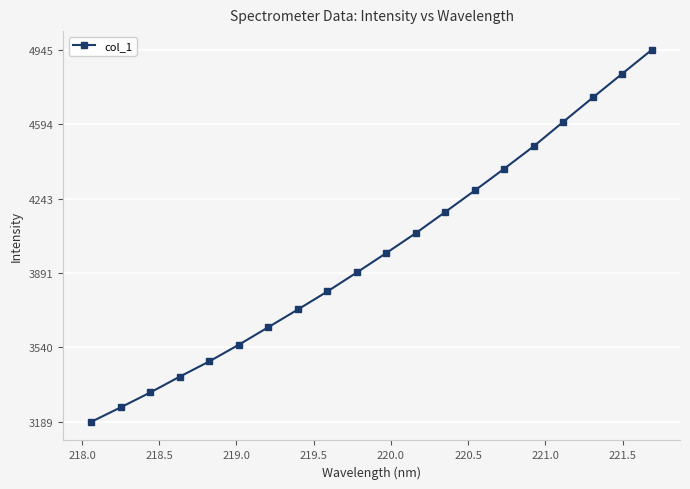

Reading left to right, list all the values displayed in this chart.

3189.1	3257.5	3327.6	3402.4	3474.5	3553.1	3635.9	3719.3	3804.4	3894.3	3986.2	4080.1	4180.1	4281.3	4384.5	4490.4	4605.6	4719.9	4832.8	4945.1